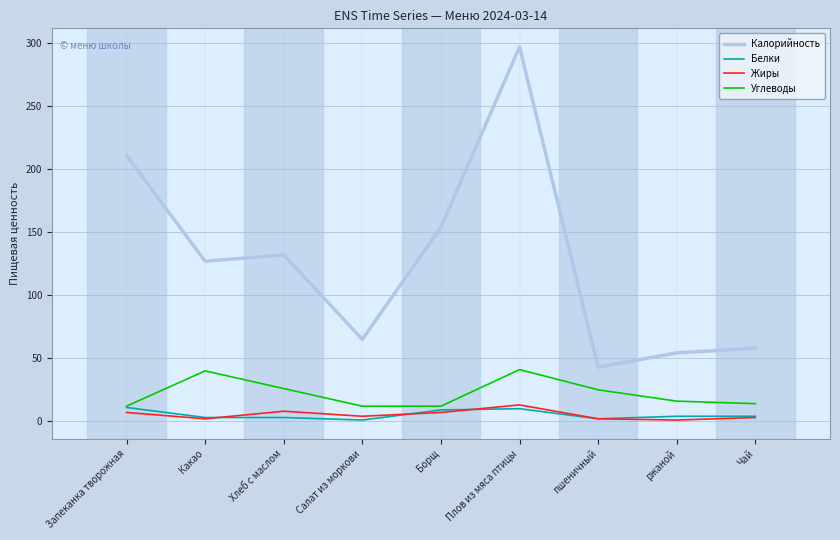

Is the value of Жиры at Борщ greater than the value of Калорийность at Какао?

No